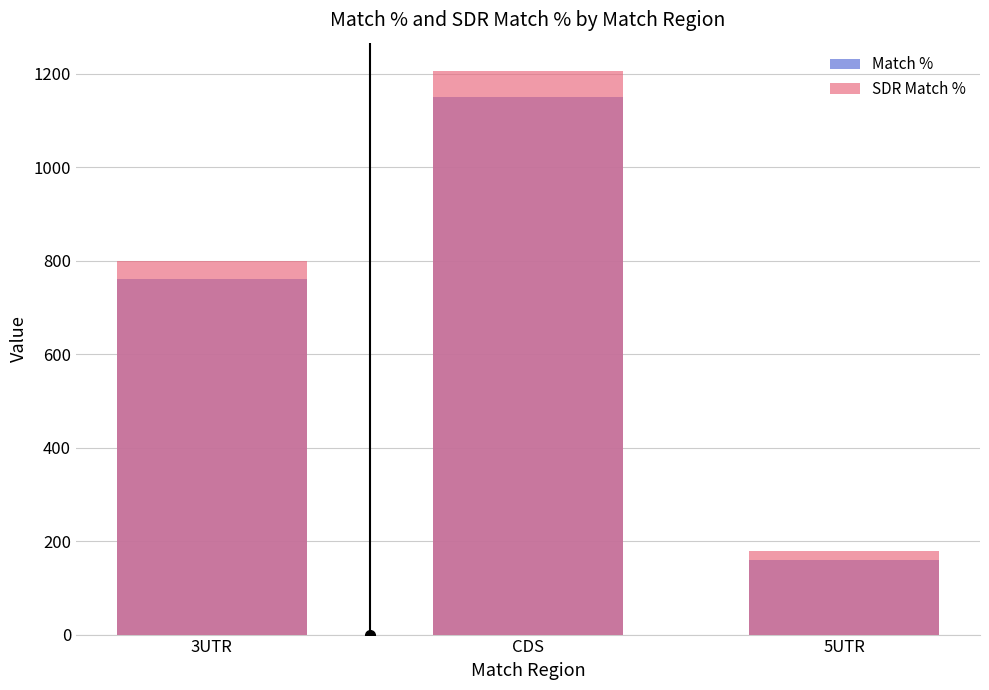

How many bars are there in total?

6